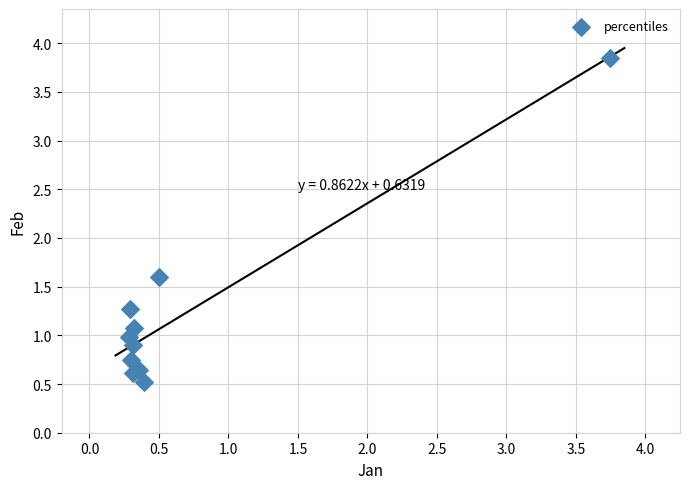

What Y value in the scatter plot is closest to 2?

1.6